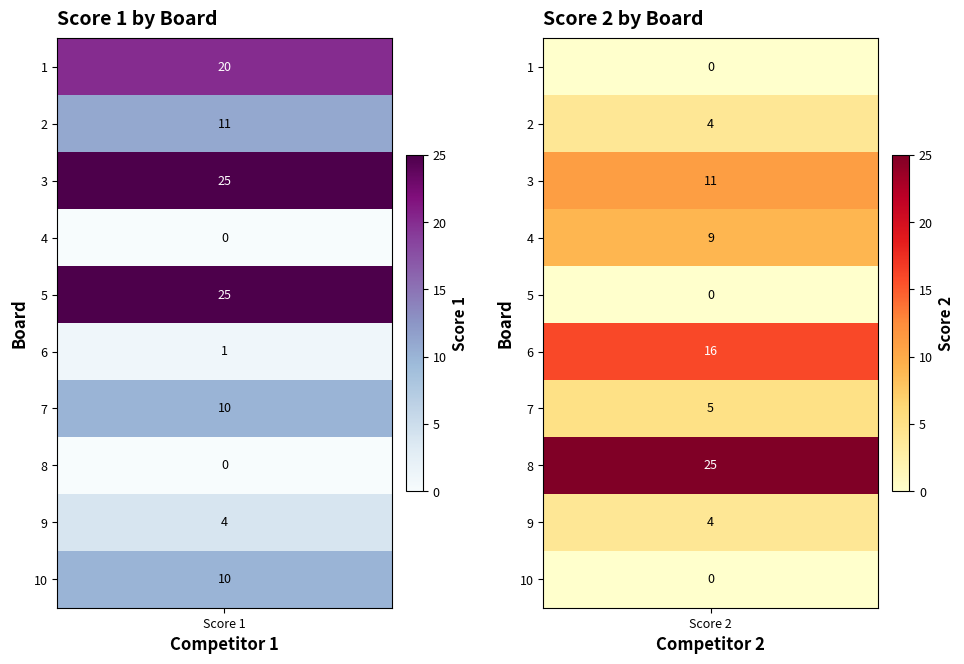

Where does the Score 1 series first go above 10?

1